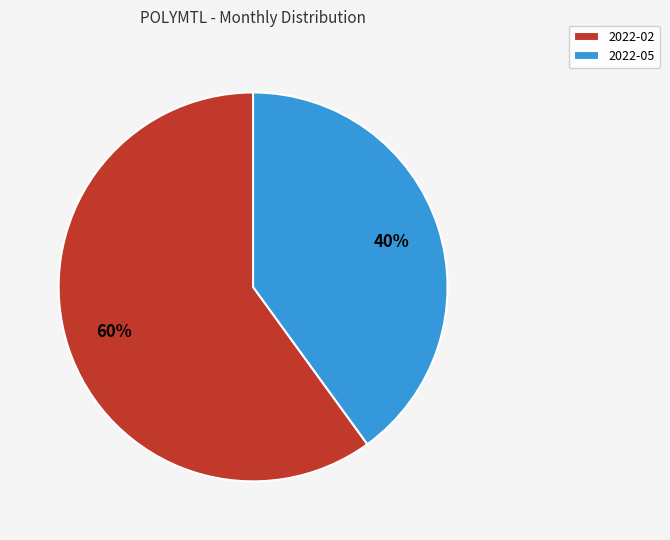

Which category has the biggest portion of the pie?

2022-02